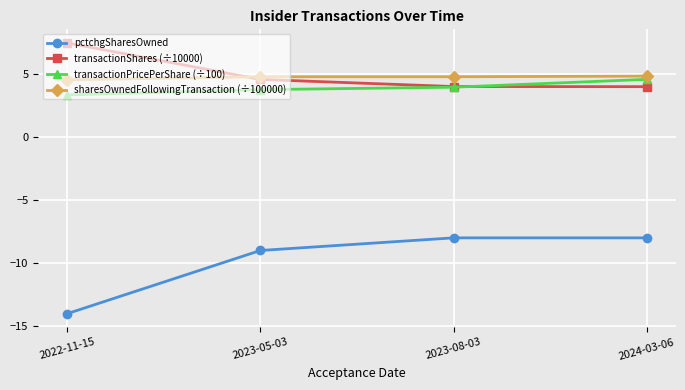

Is the value of pctchgSharesOwned at 2022-11-15 greater than the value of transactionShares (÷10000) at 2024-03-06?

No